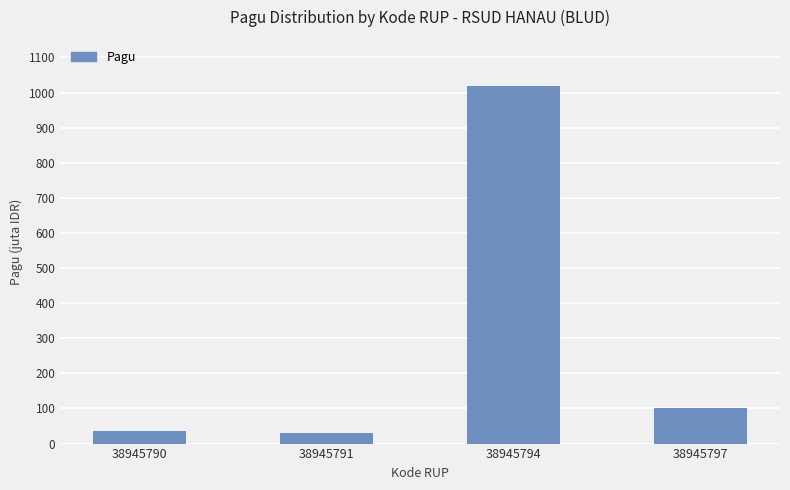

What is the change in value from 38945790 to 38945791?

-6000000